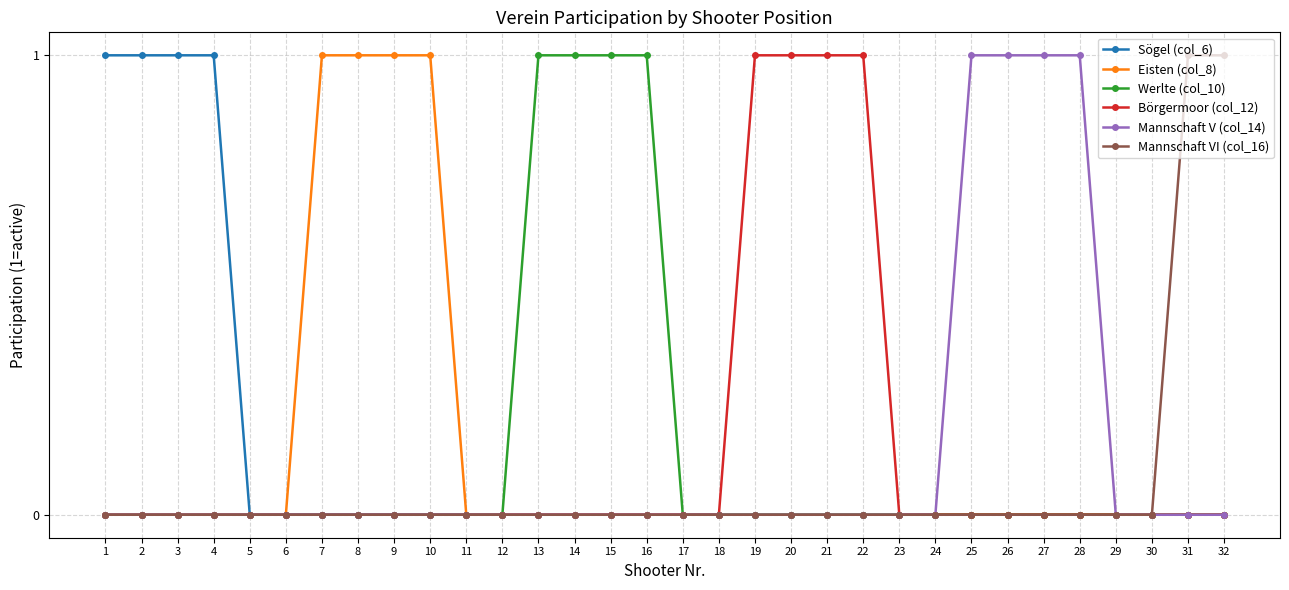

Reading left to right, transcribe all the data shown in this chart.

Sögel (col_6): 1=1	2=1	3=1	4=1	5=0	6=0	7=0	8=0	9=0	10=0	11=0	12=0	13=0	14=0	15=0	16=0	17=0	18=0	19=0	20=0	21=0	22=0	23=0	24=0	25=0	26=0	27=0	28=0	29=0	30=0	31=0	32=0
Eisten (col_8): 1=0	2=0	3=0	4=0	5=0	6=0	7=1	8=1	9=1	10=1	11=0	12=0	13=0	14=0	15=0	16=0	17=0	18=0	19=0	20=0	21=0	22=0	23=0	24=0	25=0	26=0	27=0	28=0	29=0	30=0	31=0	32=0
Werlte (col_10): 1=0	2=0	3=0	4=0	5=0	6=0	7=0	8=0	9=0	10=0	11=0	12=0	13=1	14=1	15=1	16=1	17=0	18=0	19=0	20=0	21=0	22=0	23=0	24=0	25=0	26=0	27=0	28=0	29=0	30=0	31=0	32=0
Börgermoor (col_12): 1=0	2=0	3=0	4=0	5=0	6=0	7=0	8=0	9=0	10=0	11=0	12=0	13=0	14=0	15=0	16=0	17=0	18=0	19=1	20=1	21=1	22=1	23=0	24=0	25=0	26=0	27=0	28=0	29=0	30=0	31=0	32=0
Mannschaft V (col_14): 1=0	2=0	3=0	4=0	5=0	6=0	7=0	8=0	9=0	10=0	11=0	12=0	13=0	14=0	15=0	16=0	17=0	18=0	19=0	20=0	21=0	22=0	23=0	24=0	25=1	26=1	27=1	28=1	29=0	30=0	31=0	32=0
Mannschaft VI (col_16): 1=0	2=0	3=0	4=0	5=0	6=0	7=0	8=0	9=0	10=0	11=0	12=0	13=0	14=0	15=0	16=0	17=0	18=0	19=0	20=0	21=0	22=0	23=0	24=0	25=0	26=0	27=0	28=0	29=0	30=0	31=1	32=1